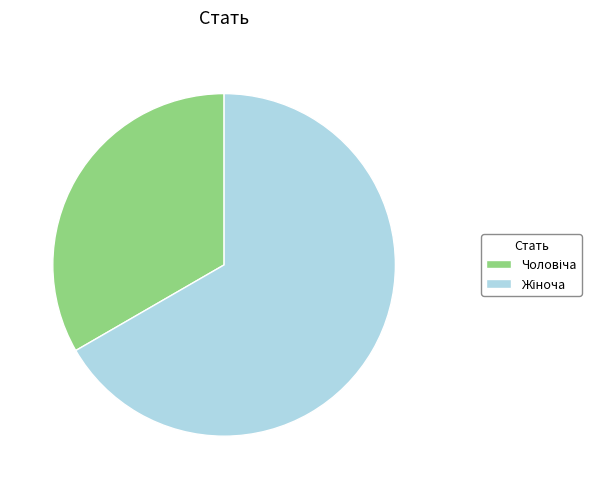

Is there a majority slice in this chart?

Yes